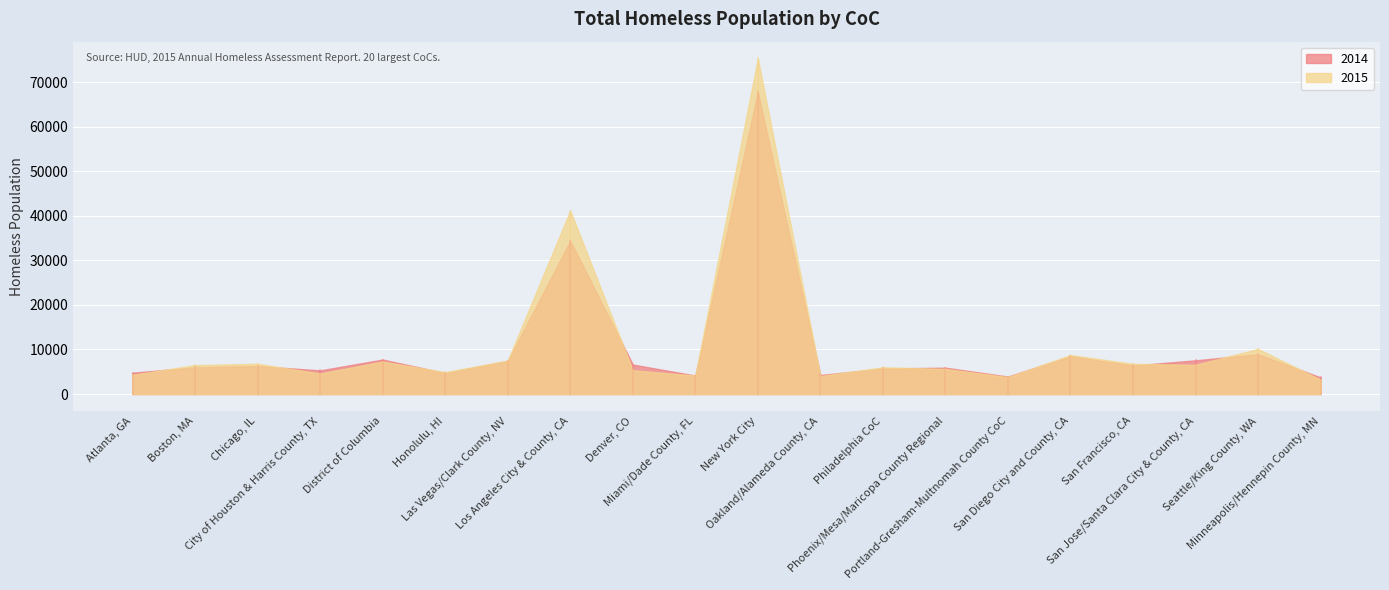

What are all the series names shown in the legend?

2014, 2015